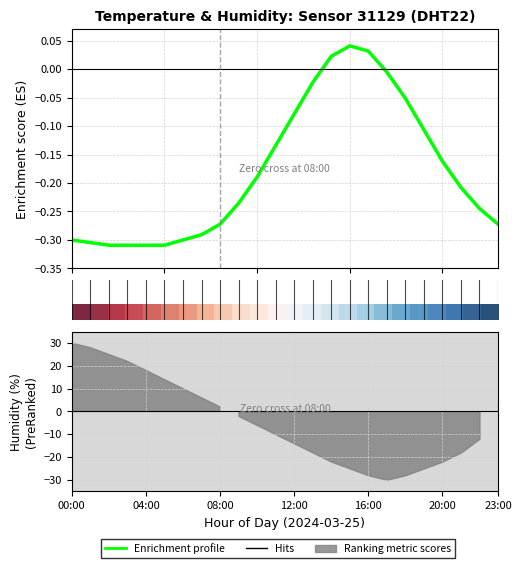

How many positive values does the Enrichment profile series have?

3